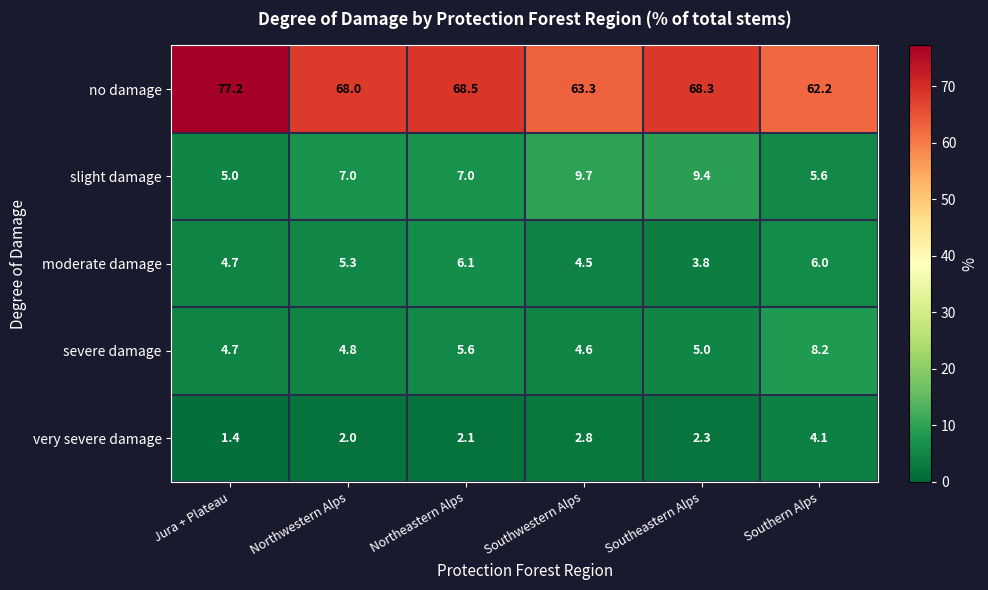

The value of moderate damage at Southeastern Alps is 3.8. True or false?

True